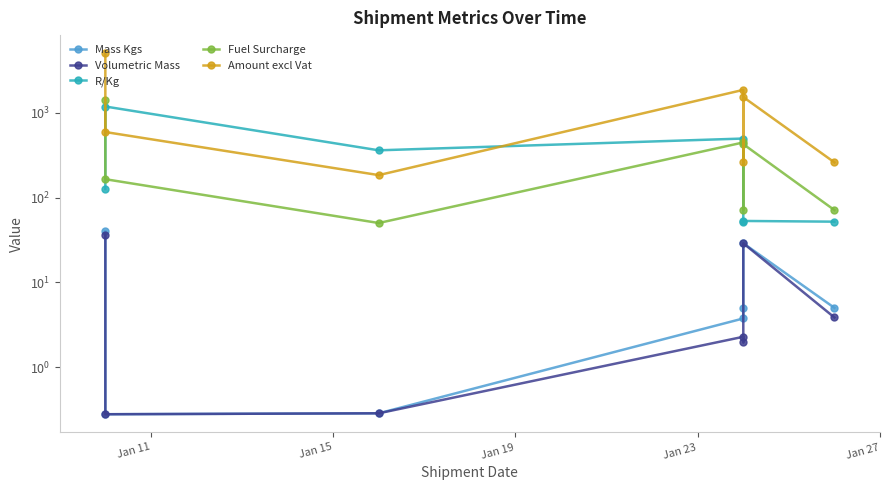

In Volumetric Mass, how many points are higher than both neighbors (excluding endpoints)?

2